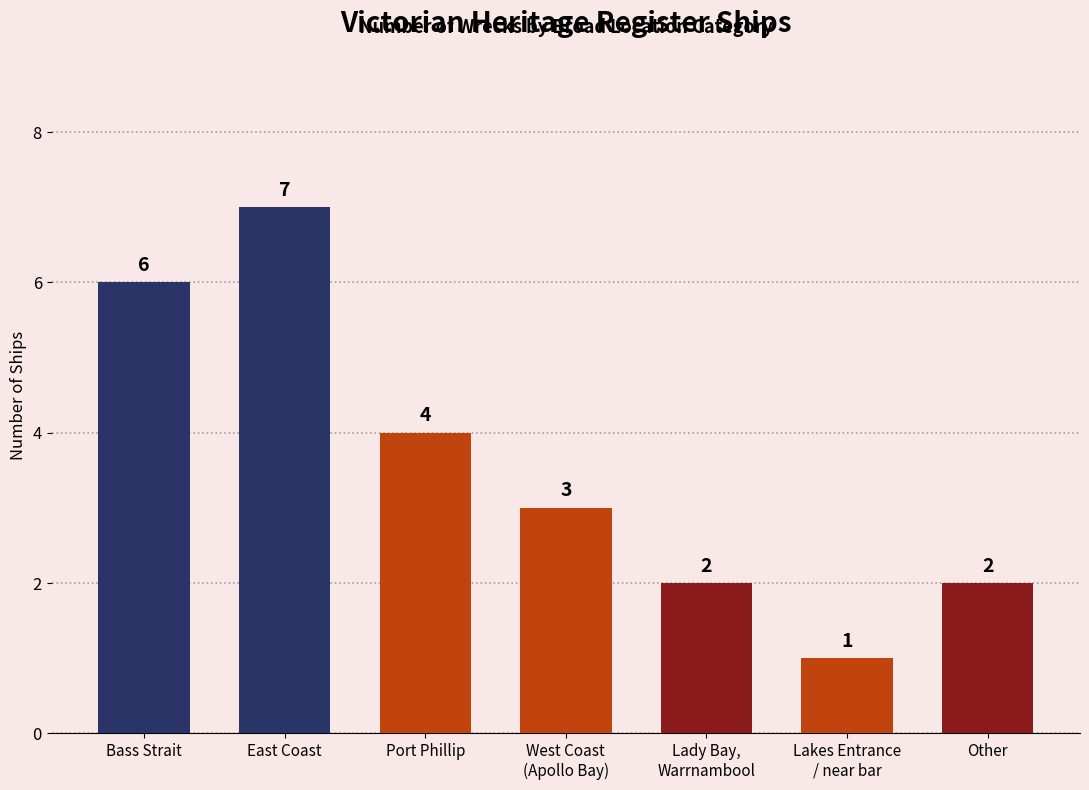

Read the value at East Coast.

7